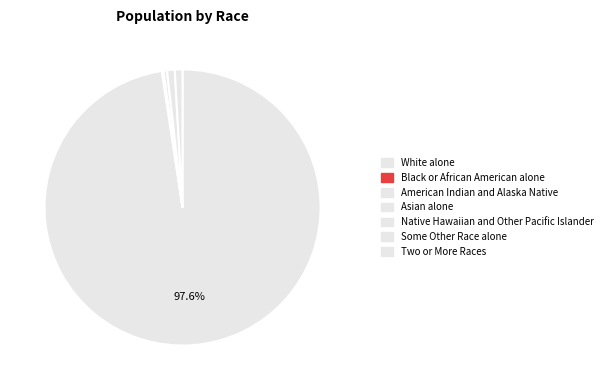

Count the number of slices in the pie.

7